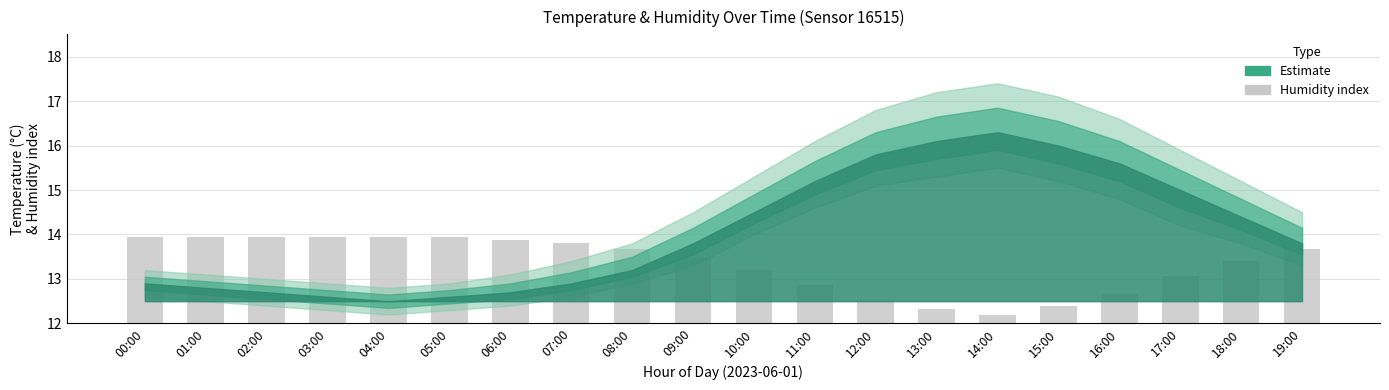

The value at 02:00 is 13.9. True or false?

True